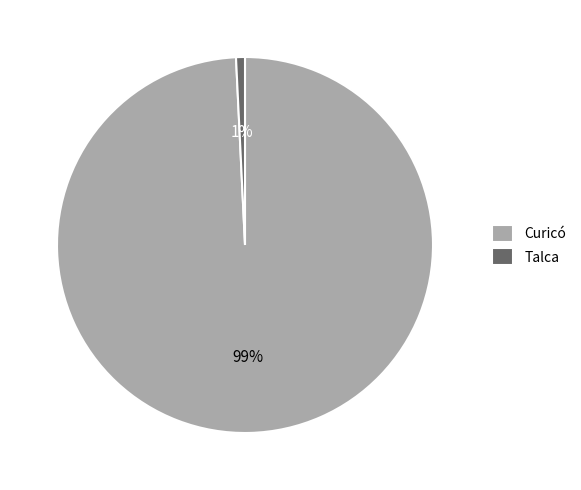

Which slice is the largest?

Curicó